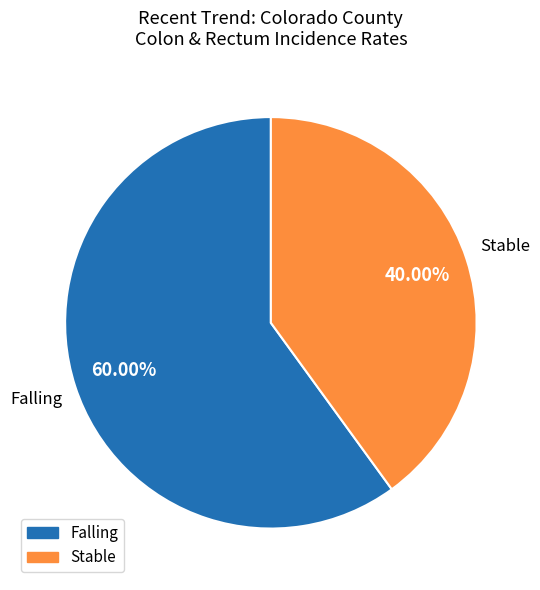

Does Stable account for over 50% of the chart?

No